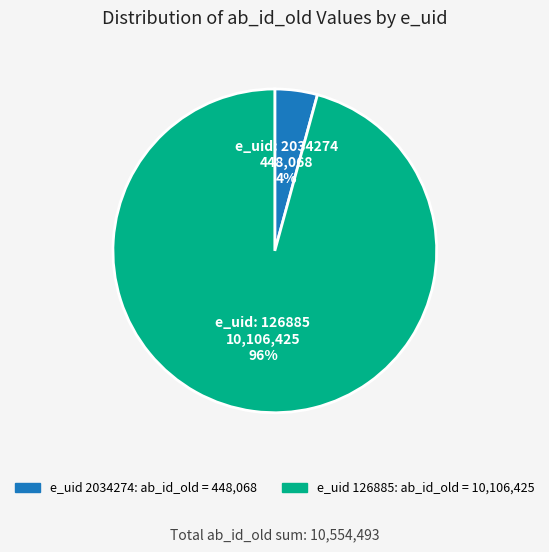

Is there any slice that represents more than half of the pie?

Yes